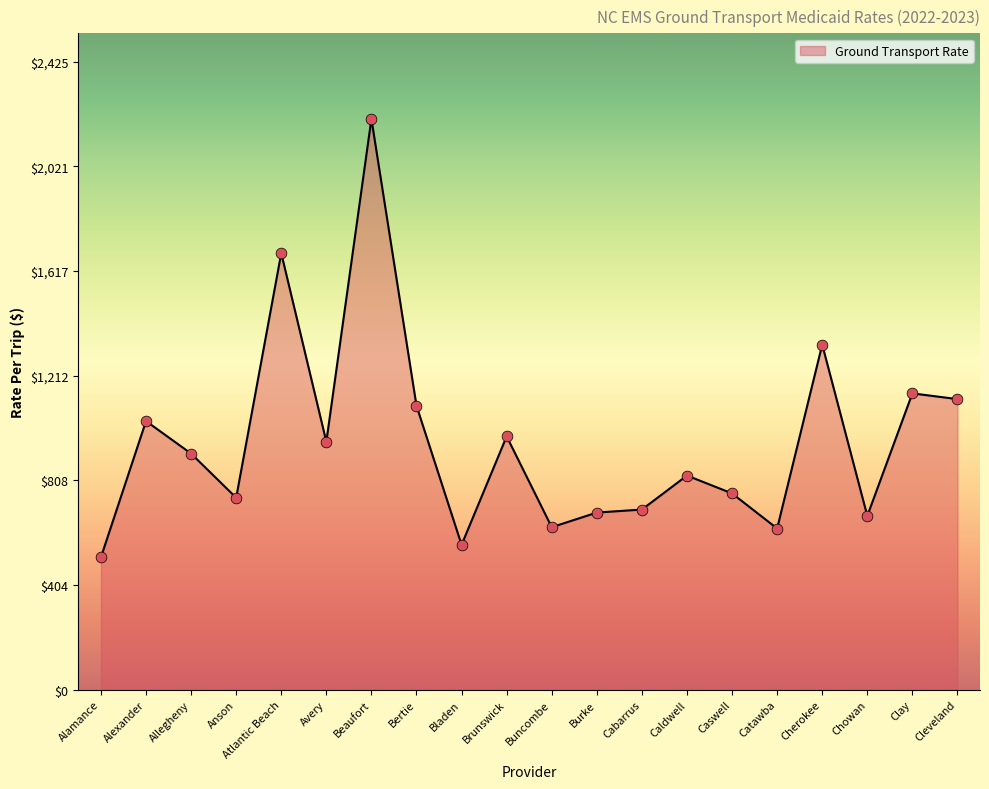

What is the ratio of the value at Cabarrus to the value at Avery?

0.7